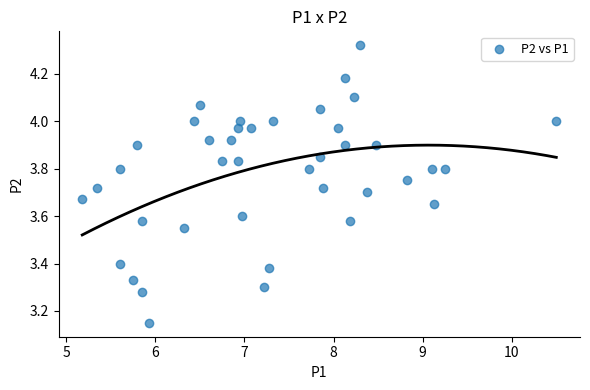

What is the range of Y values (max minus min)?

1.2